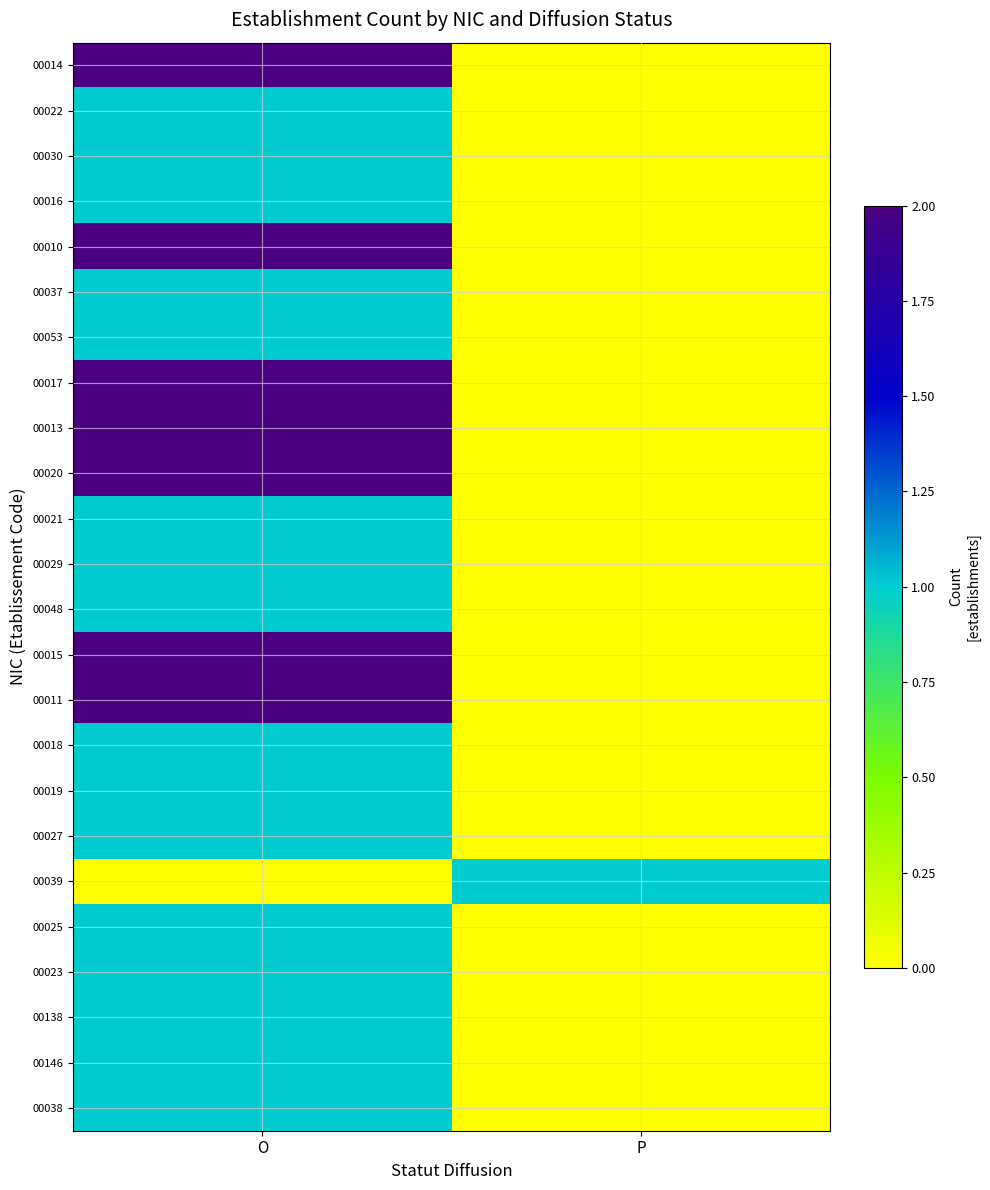

Rank the series at P from highest to lowest value.

00039, 00014, 00022, 00030, 00016, 00010, 00037, 00053, 00017, 00013, 00020, 00021, 00029, 00048, 00015, 00011, 00018, 00019, 00027, 00025, 00023, 00138, 00146, 00038